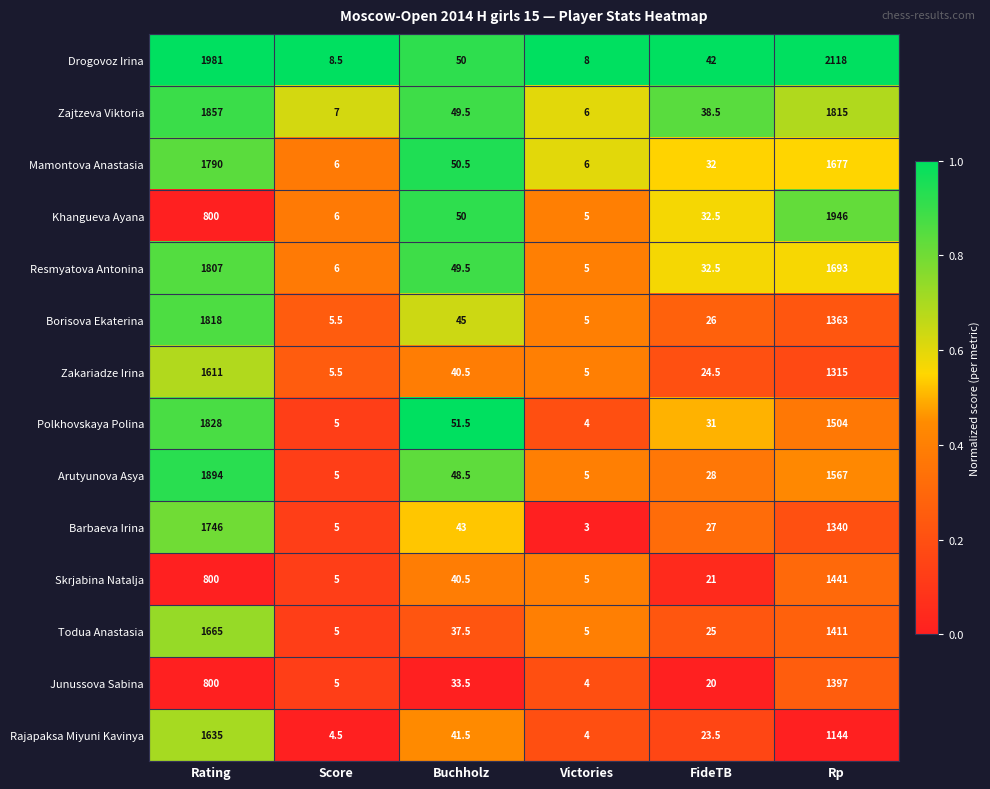

What is the minimum value for Zajtzeva Viktoria?

6.0